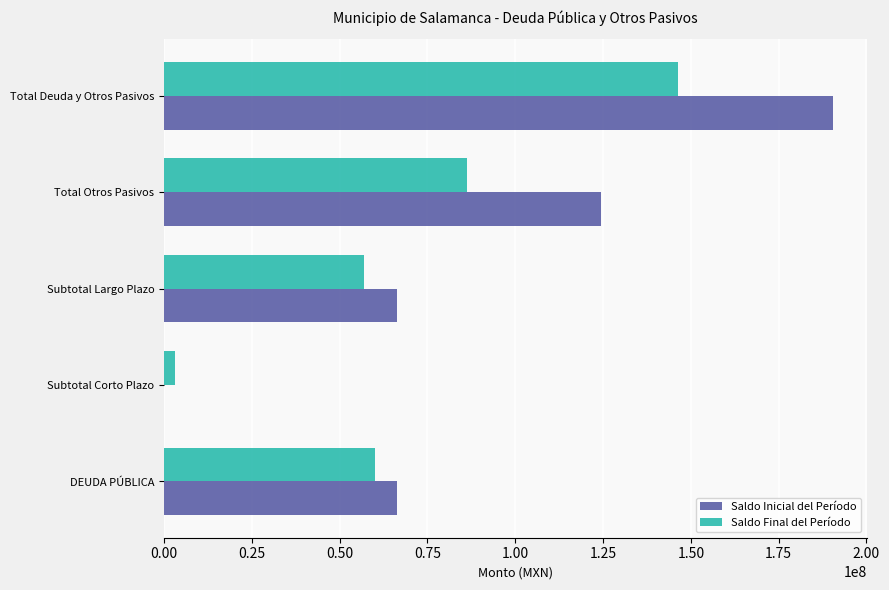

What is the sum of the Saldo Final del Período values at Subtotal Largo Plazo and Total Deuda y Otros Pasivos?

203262398.9